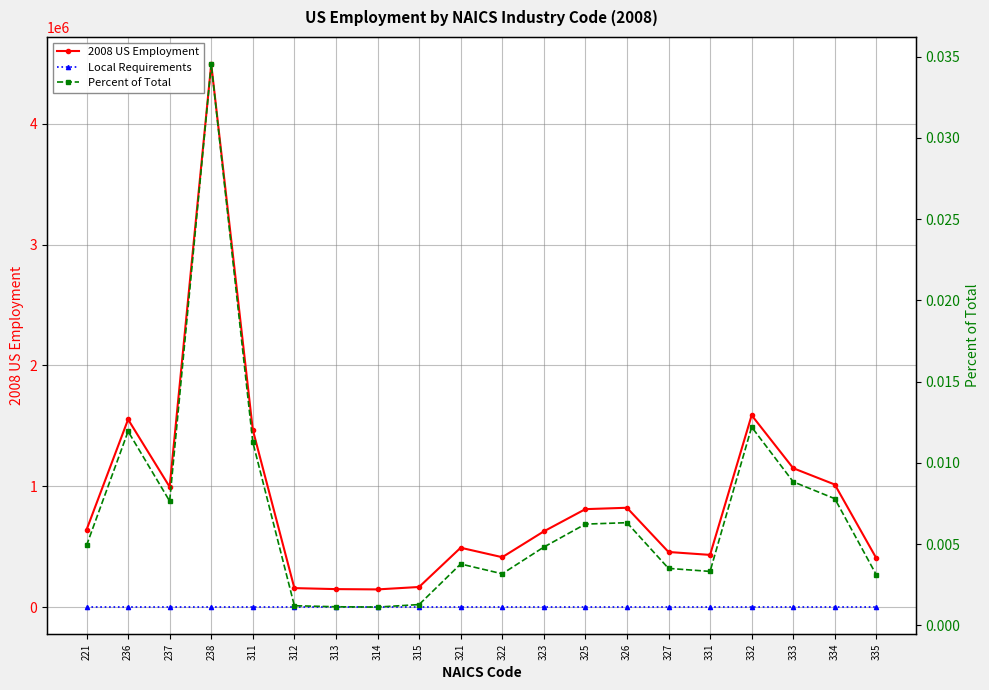

True or false: Local Requirements and 2008 US Employment cross at least once.

False